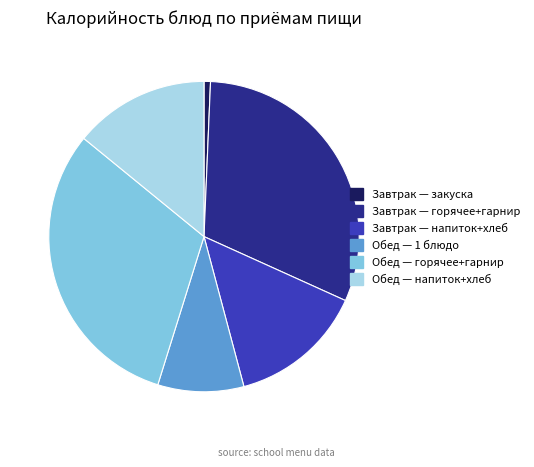

Which category has the smallest portion of the pie?

Завтрак — закуска